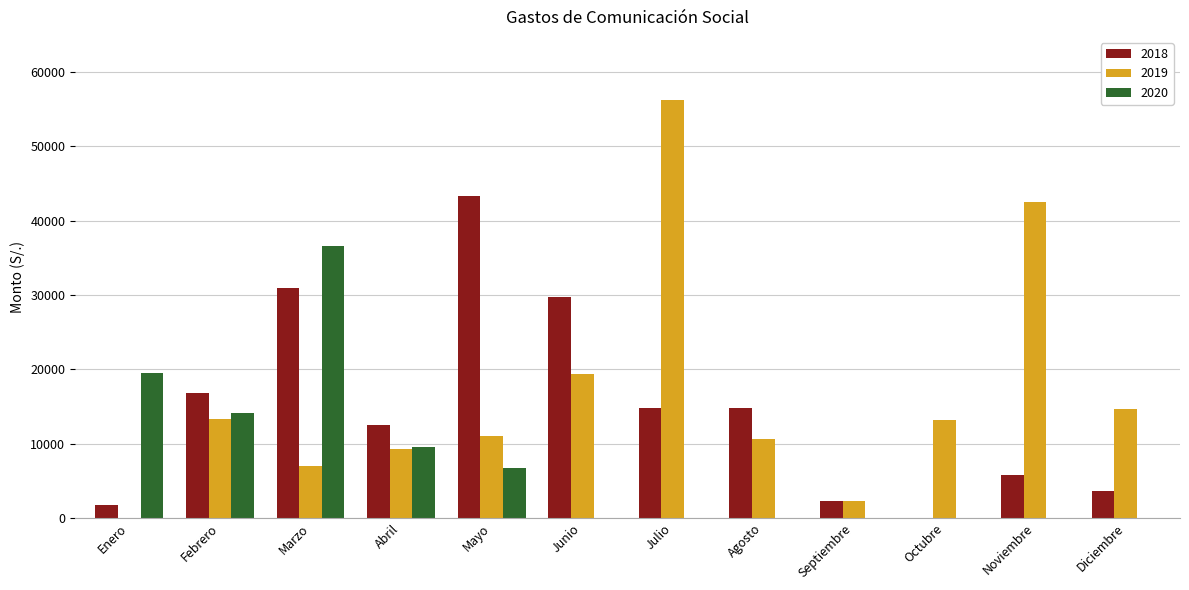

What is the sum of all 2019 values?

199633.4